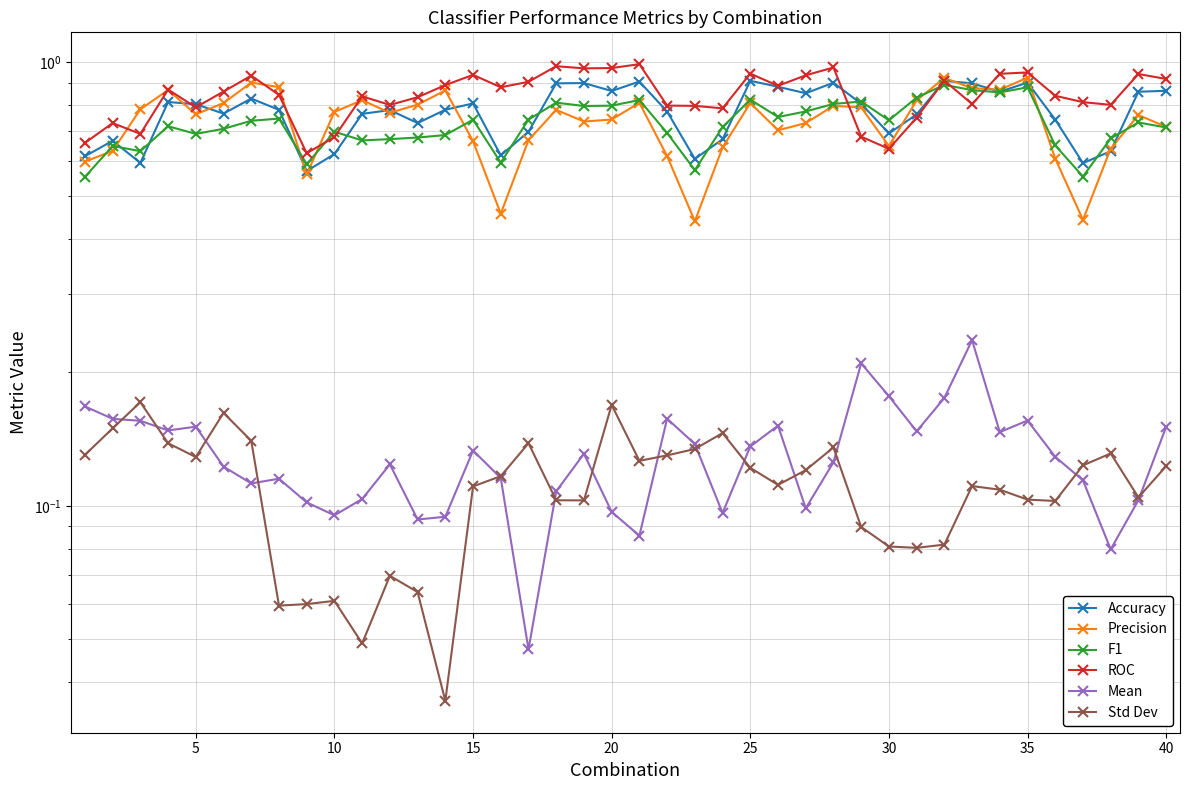

Rank the series by their maximum value, from lowest to highest.

Std Dev, Mean, F1, Accuracy, Precision, ROC